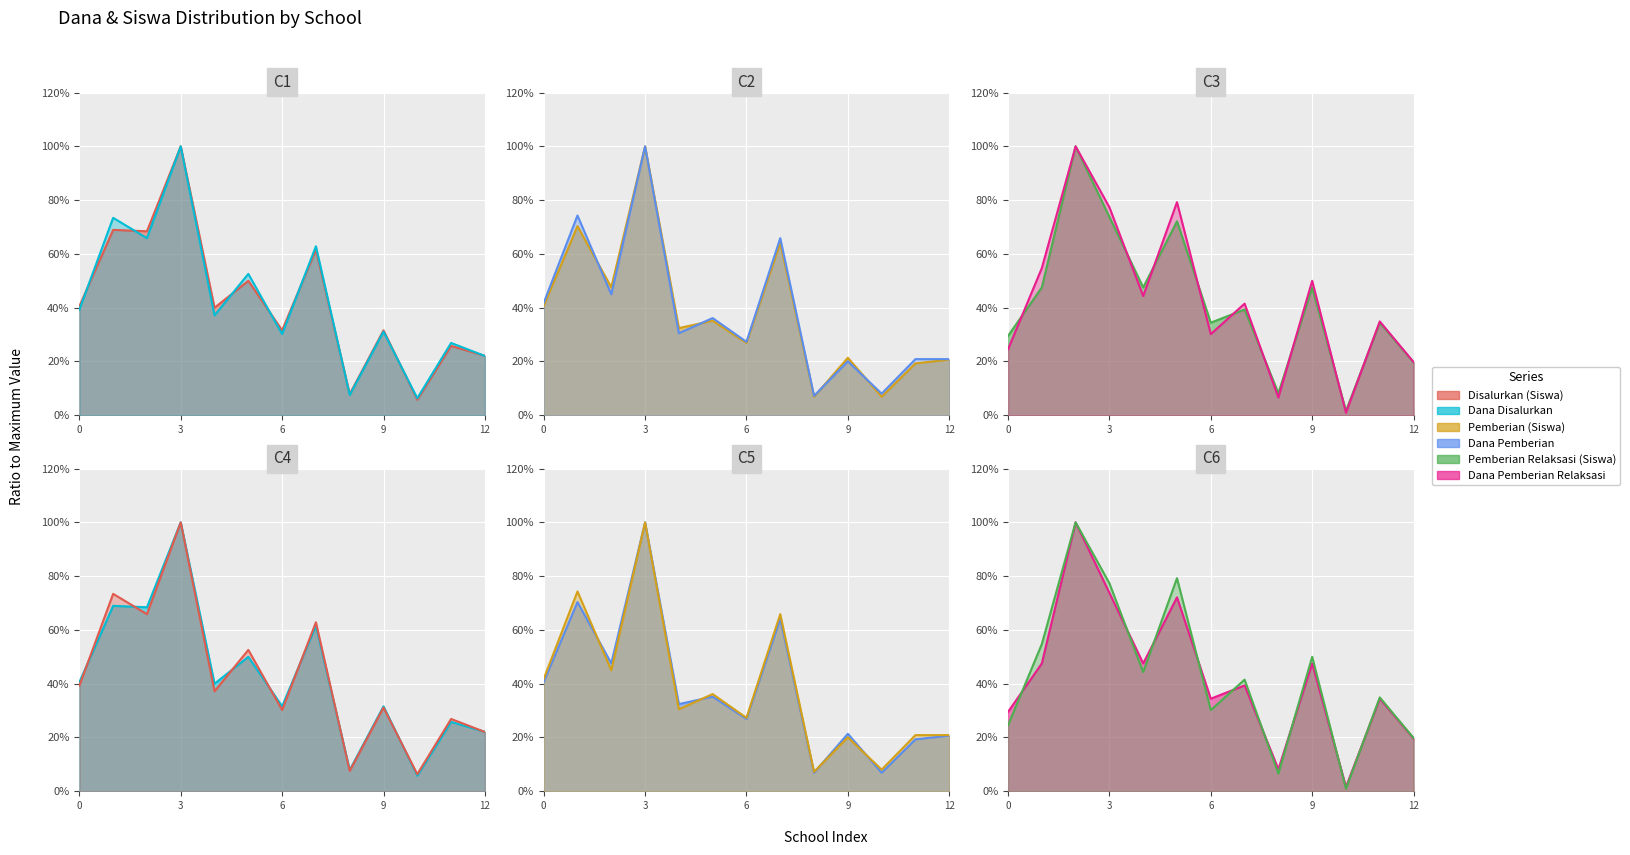

Is it true that Disalurkan (Siswa) line equals 0.2 at 6?

False